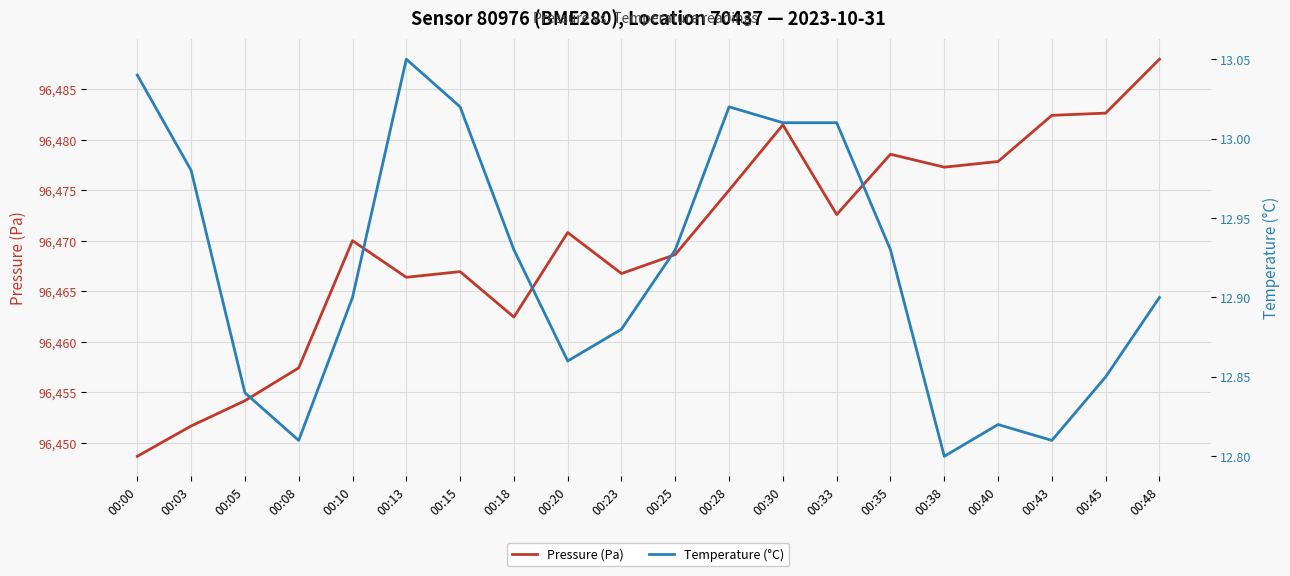

Reading left to right, extract all data points from this chart.

Pressure (Pa): 96448.7	96451.7	96454.2	96457.4	96470.0	96466.4	96466.9	96462.4	96470.8	96466.8	96468.6	96475.0	96481.5	96472.6	96478.6	96477.3	96477.8	96482.4	96482.6	96488.0
Temperature (°C): 13.0	13.0	12.8	12.8	12.9	13.1	13.0	12.9	12.9	12.9	12.9	13.0	13.0	13.0	12.9	12.8	12.8	12.8	12.8	12.9